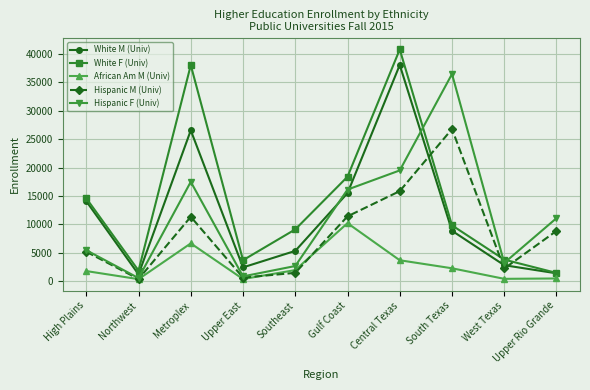

What are all the series names shown in the legend?

White M (Univ), White F (Univ), African Am M (Univ), Hispanic M (Univ), Hispanic F (Univ)